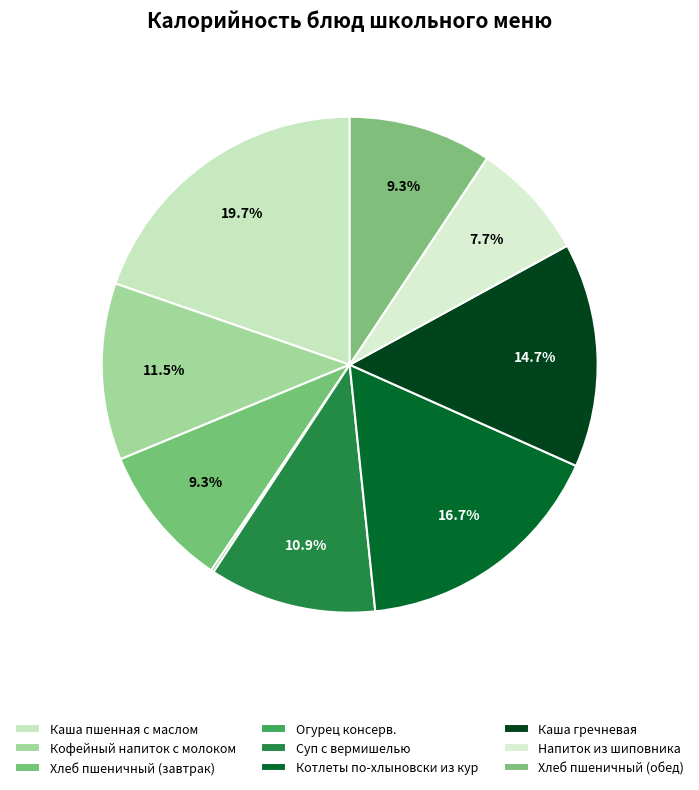

Which category has the smallest portion of the pie?

Огурец консерв.